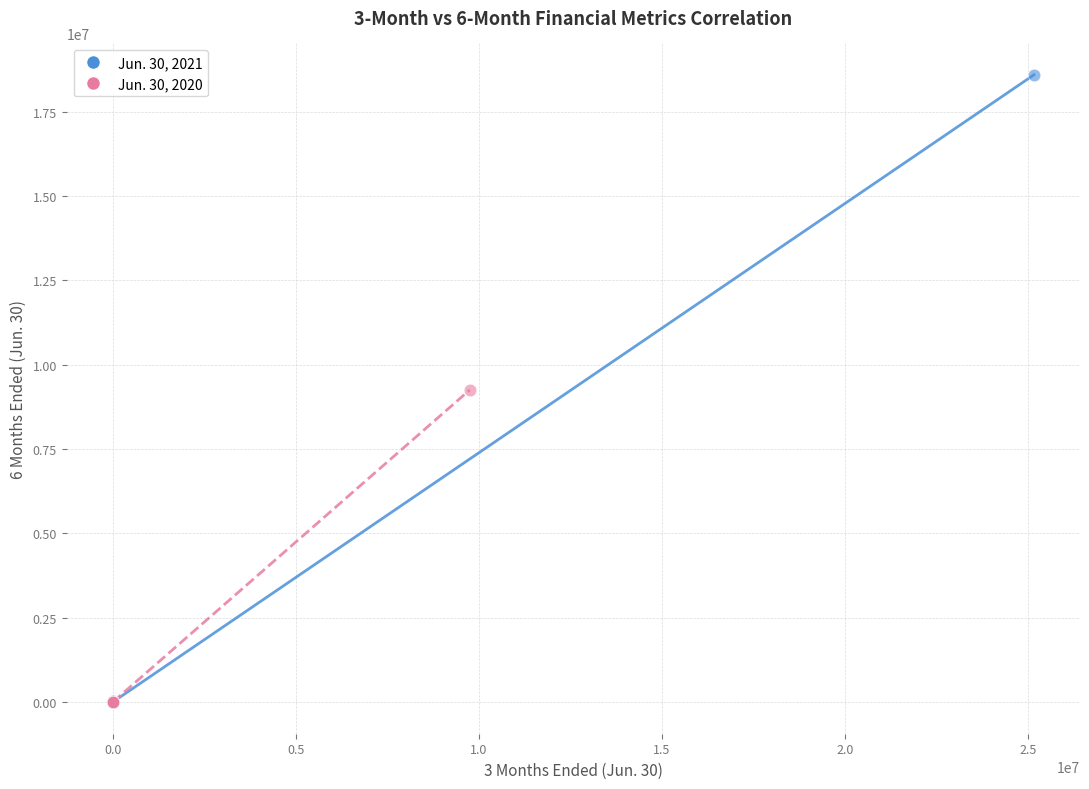

Which series reaches the maximum Y coordinate?

Jun. 30, 2021